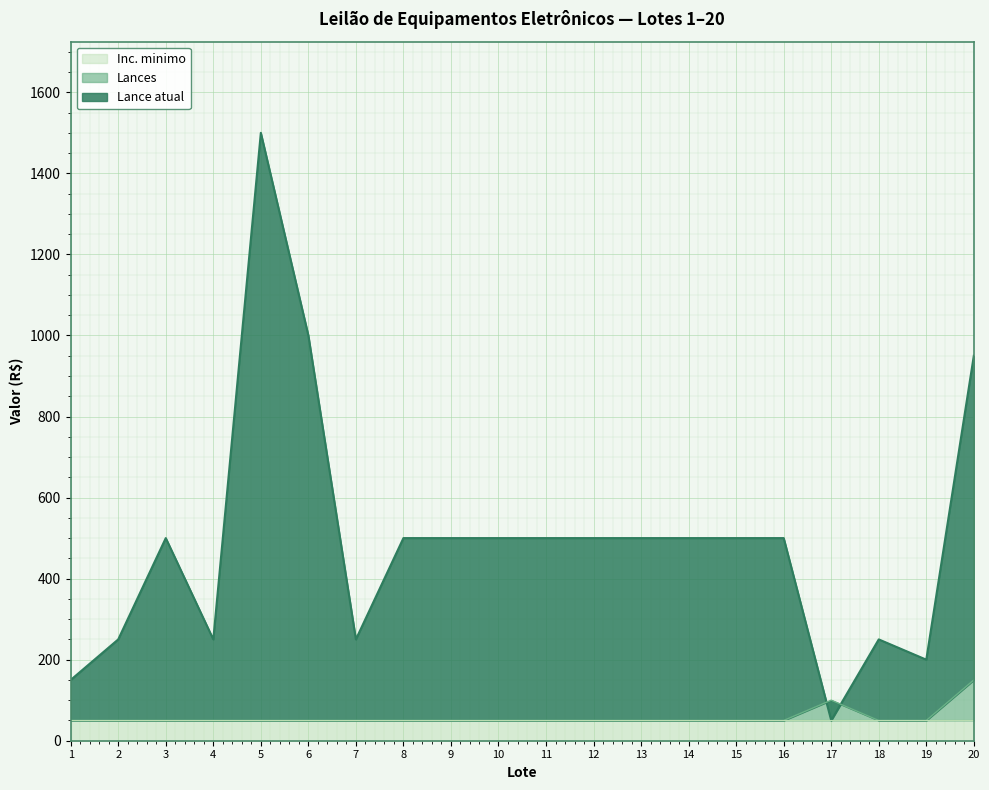

What is the total value across all series at 15?

550